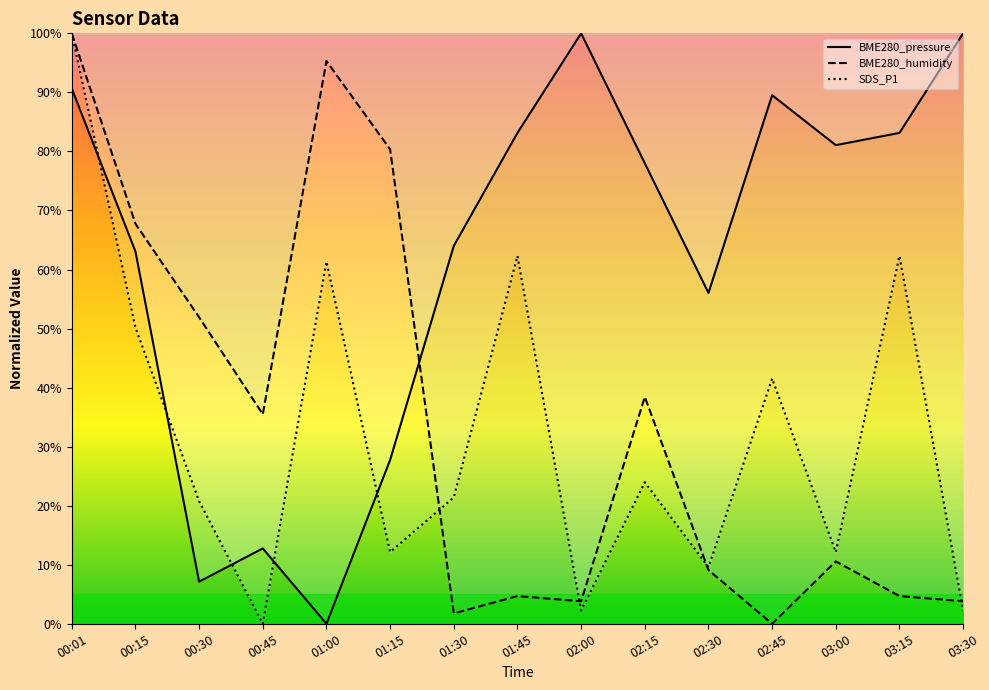

How many times do SDS_P1 and BME280_humidity cross each other?

4